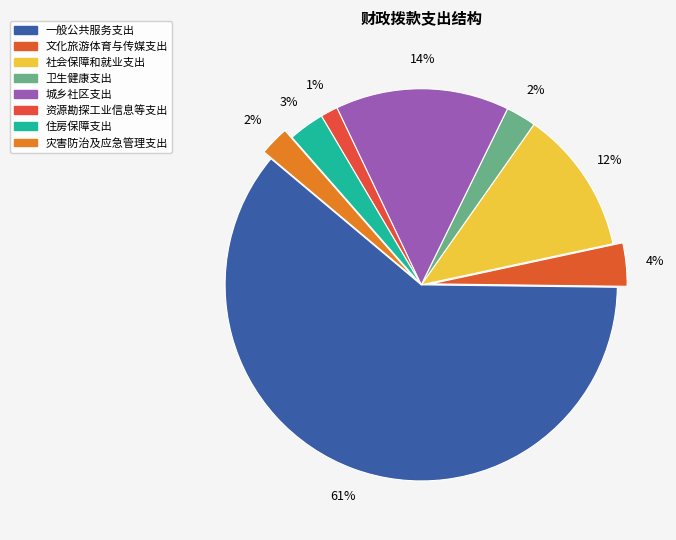

Is it true that 一般公共服务支出 is 56% of the pie?

False